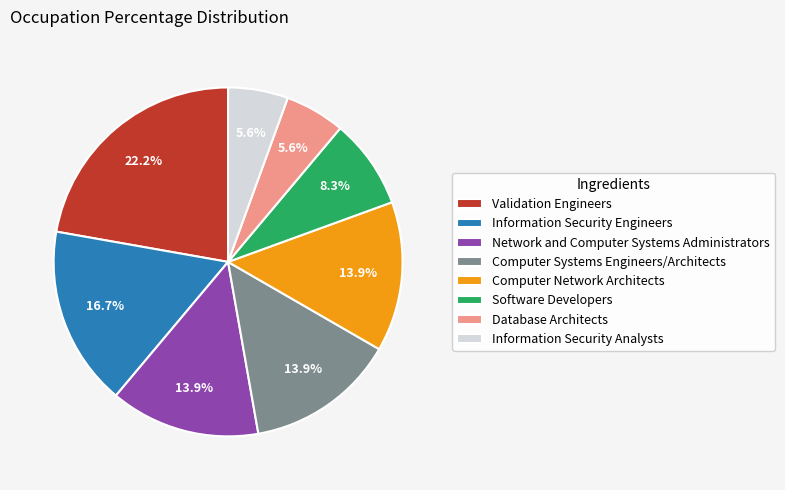

Is it true that Network and Computer Systems Administrators is 8% of the pie?

False